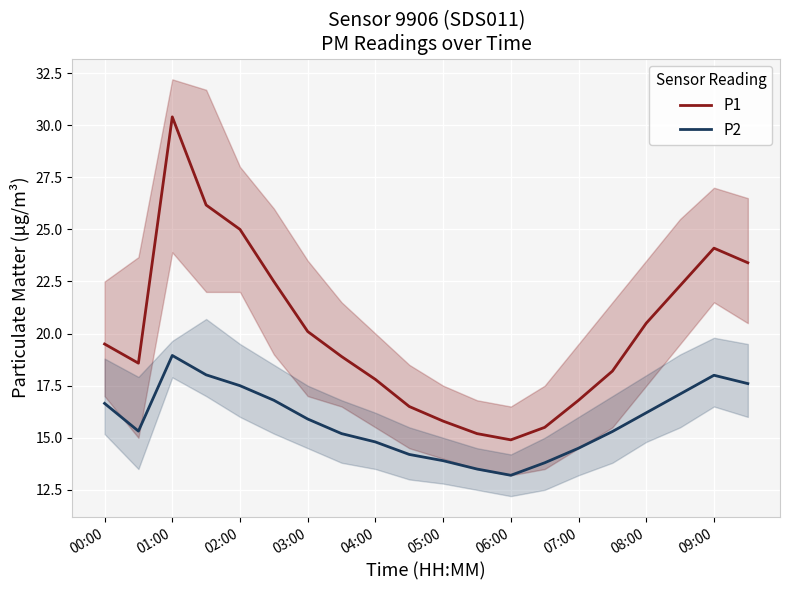

Is it true that P1 equals 26.6 at 13?

False